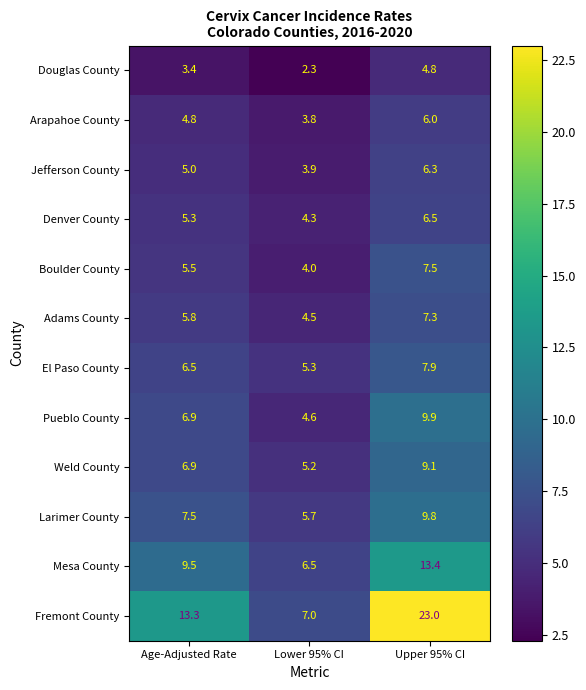

At which category is the sum across all series the highest?

Upper 95% CI